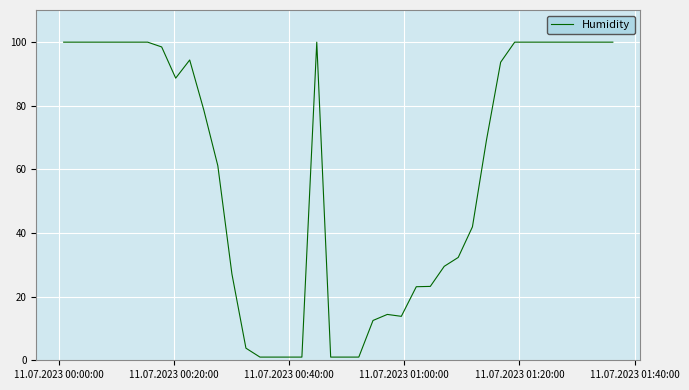

What is the difference between the maximum and minimum values?

98.9